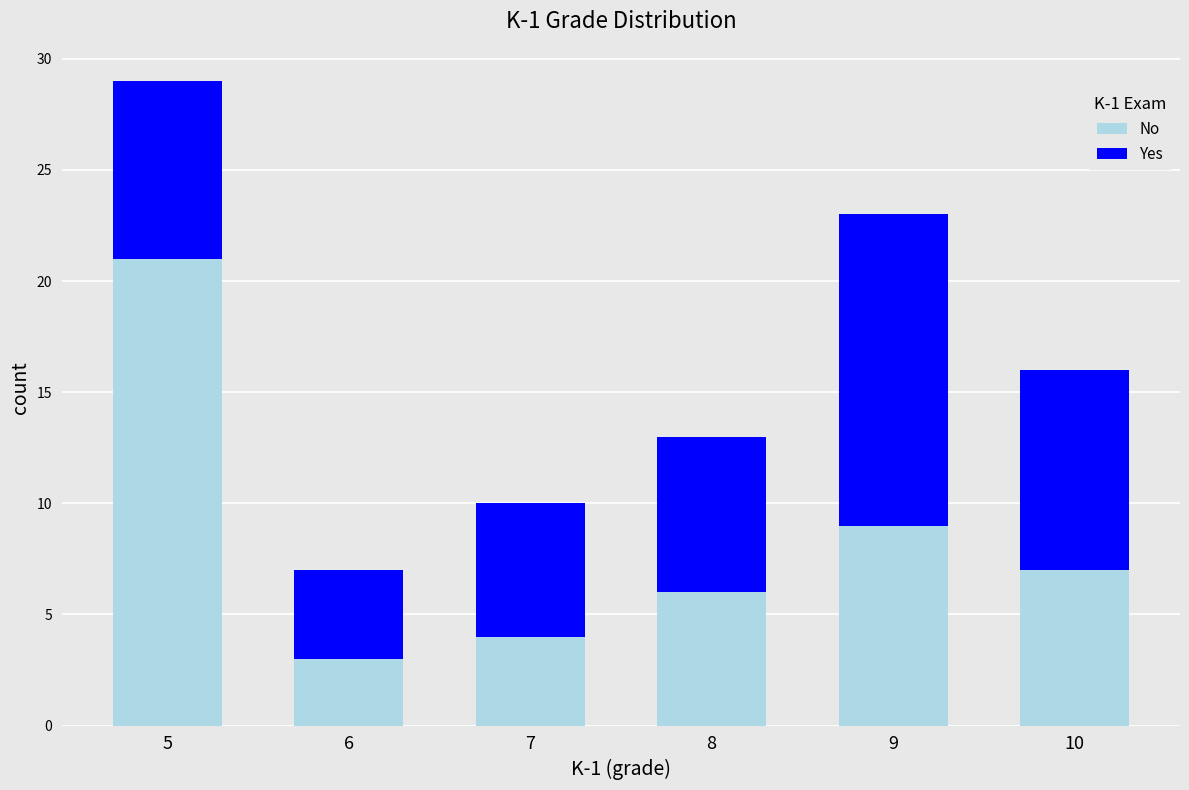

True or false: No has a value of 9 at 9.

True